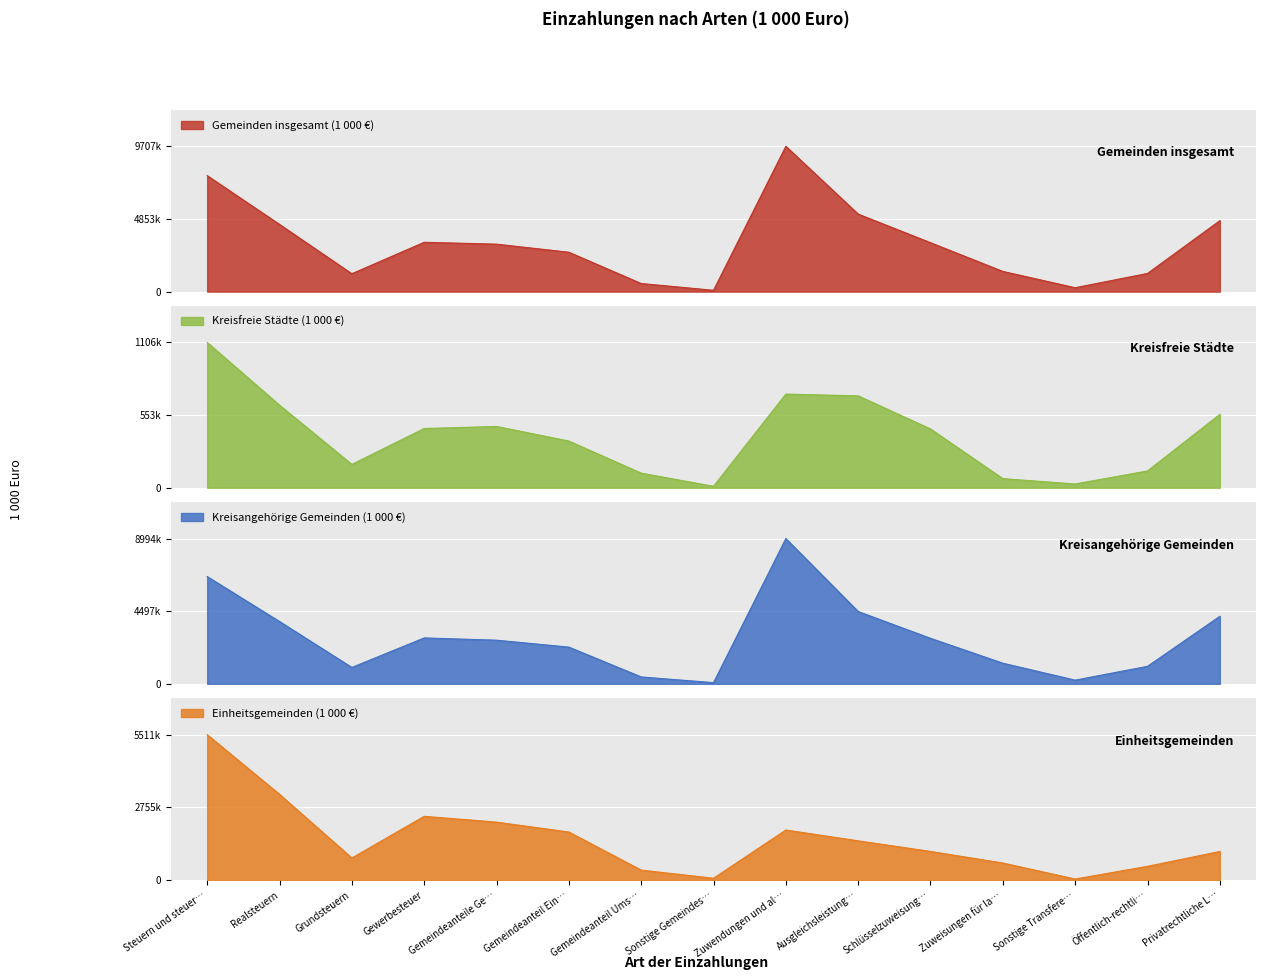

Where is the first local minimum for Kreisfreie Städte (1 000 €)?

Grundsteuern